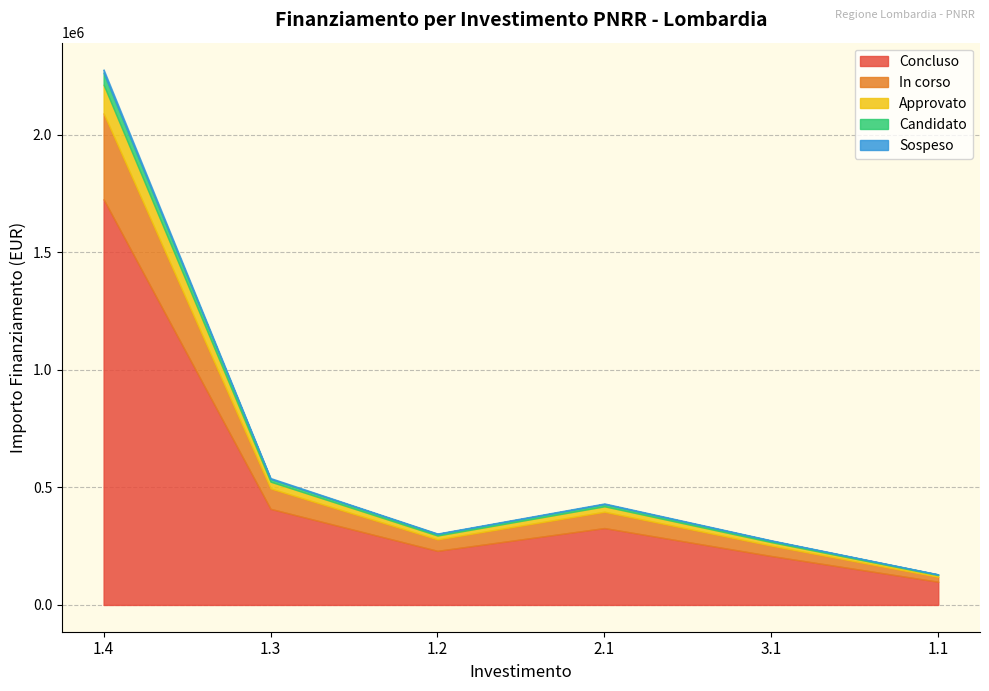

The value of Concluso at 3.1 is 208333.3. True or false?

True